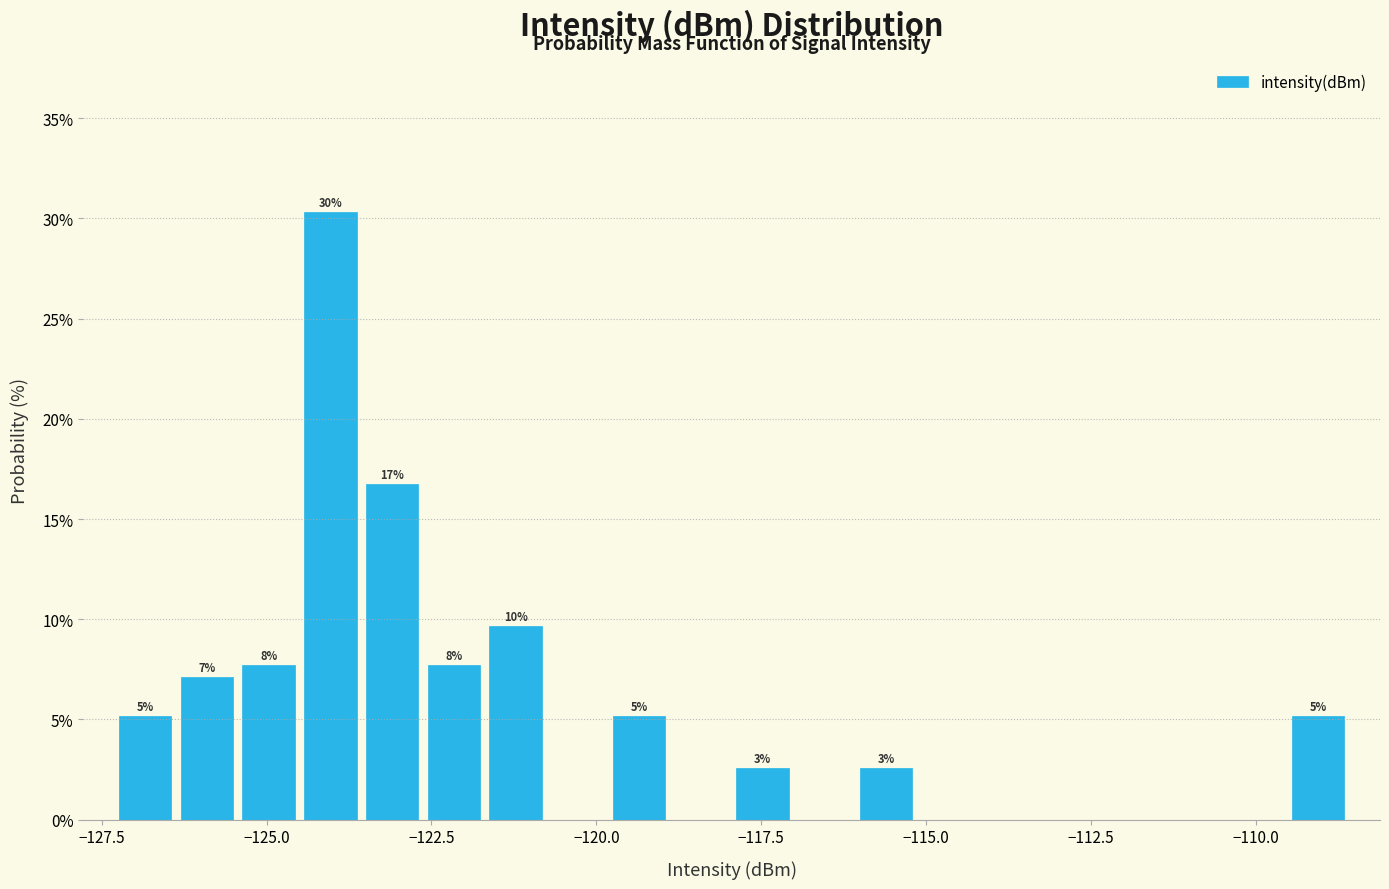

Around what value on the x-axis is the tallest bar? Give the approximate position of its centre, as read against the axis.

-124.0